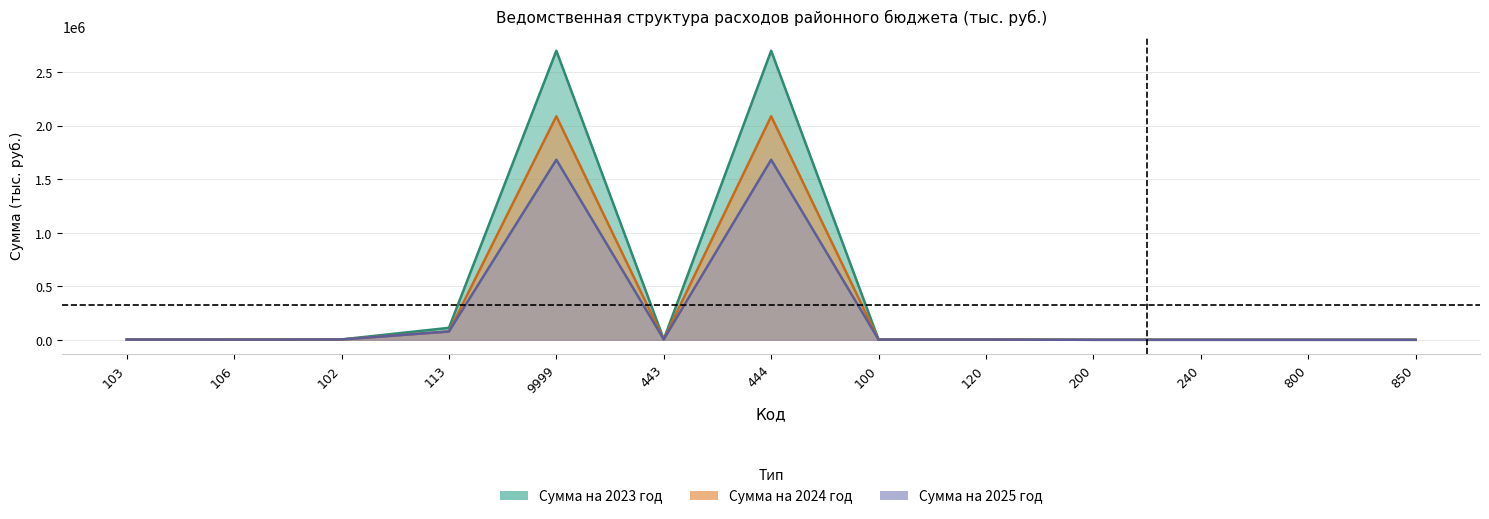

List the labels in order of Сумма на 2024 год value, largest first.

9999, 444, 113, 443, 102, 106, 103, 100, 120, 200, 240, 800, 850